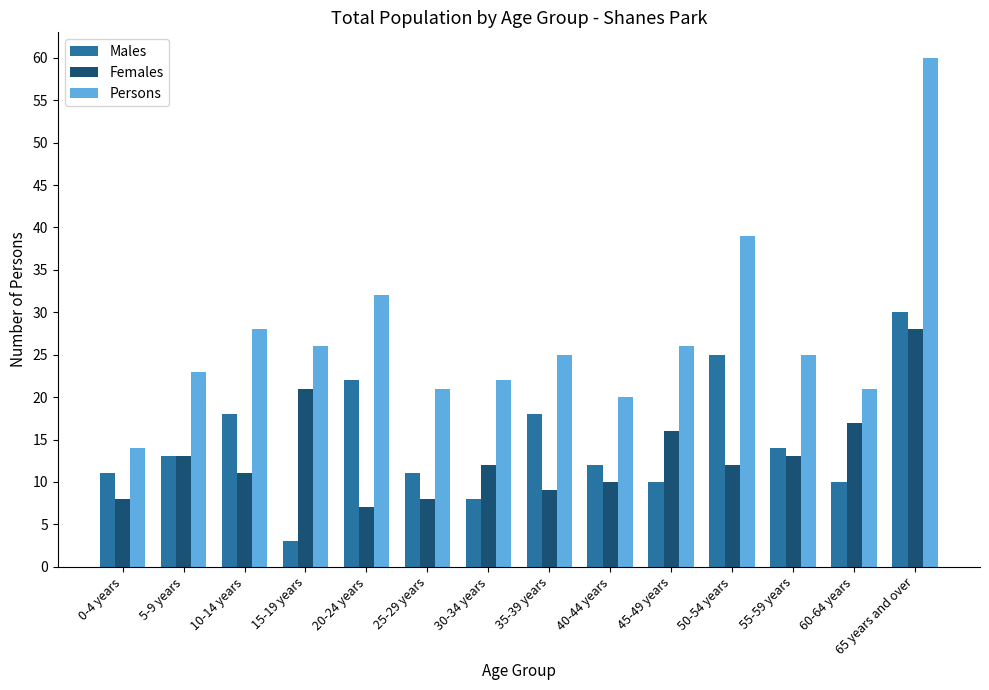

How many data points does each series have?

14